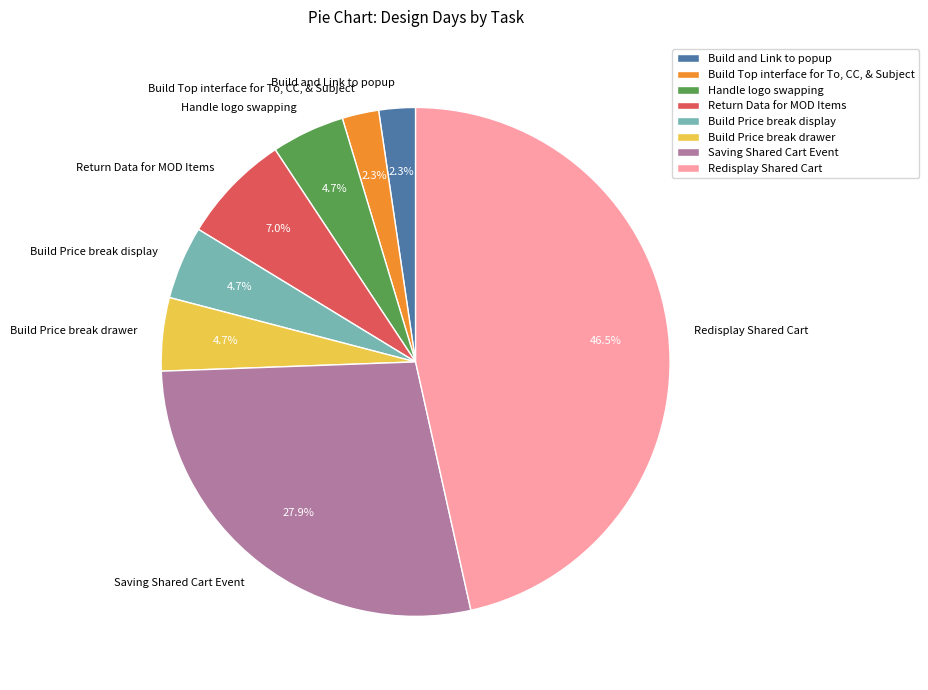

Does Return Data for MOD Items represent more than half of the total?

No